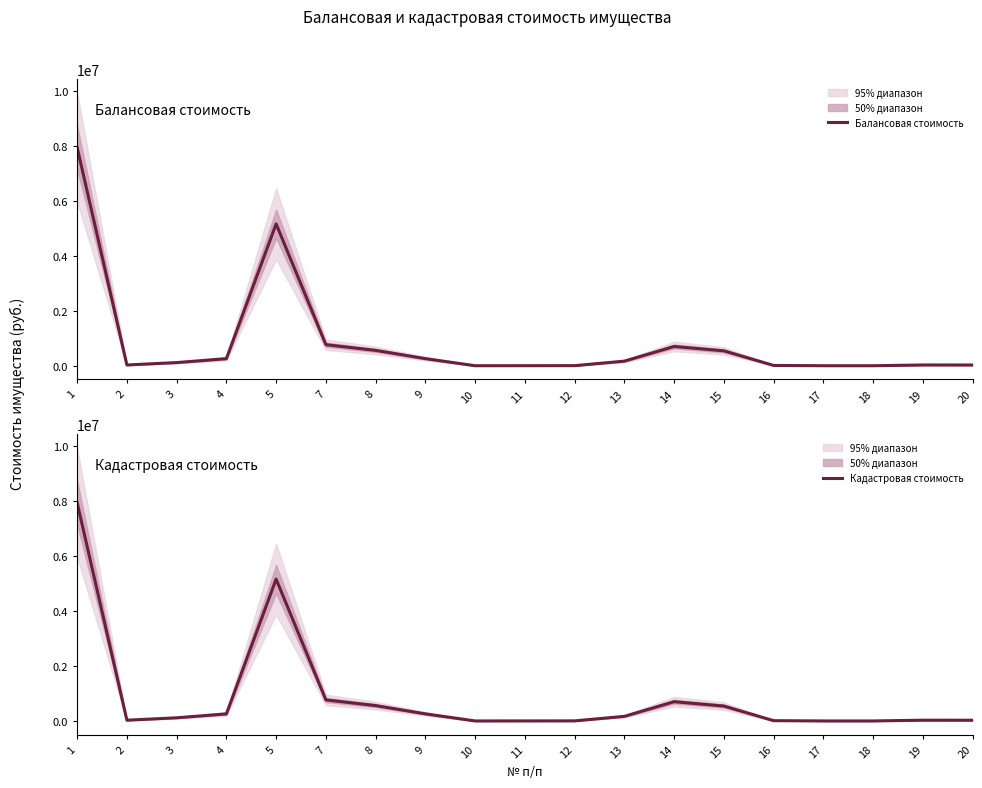

At how many categories does at least one series exceed 6166776?

1